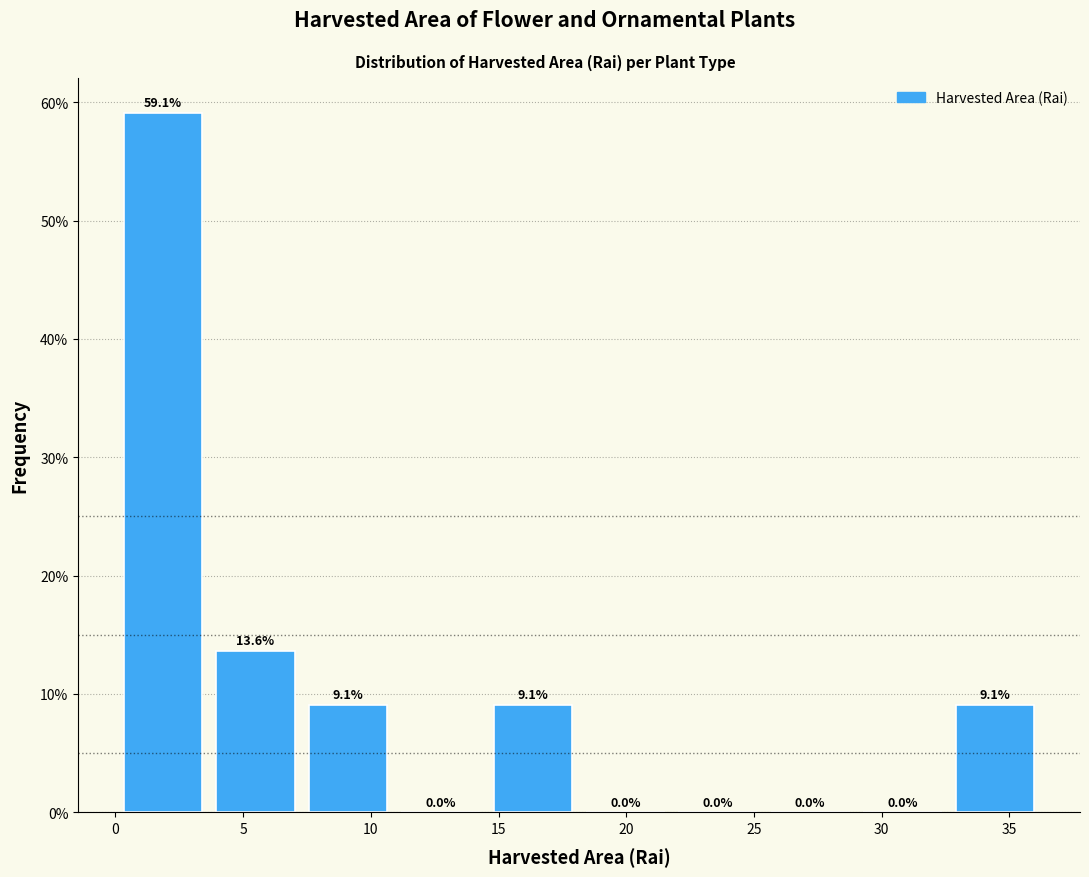

Reading left to right, list every bar in this chart as the range it spans on the x-axis followed by its height. The bar edges are not printed on the chart, so give them approximately, as read against the axis.

0.0 to 3.5: 59.1
3.5 to 7.5: 13.6
7.5 to 11.0: 9.1
11.0 to 14.5: 0.0
14.5 to 18.0: 9.1
18.0 to 22.0: 0.0
22.0 to 25.5: 0.0
25.5 to 29.0: 0.0
29.0 to 32.5: 0.0
32.5 to 36.5: 9.1